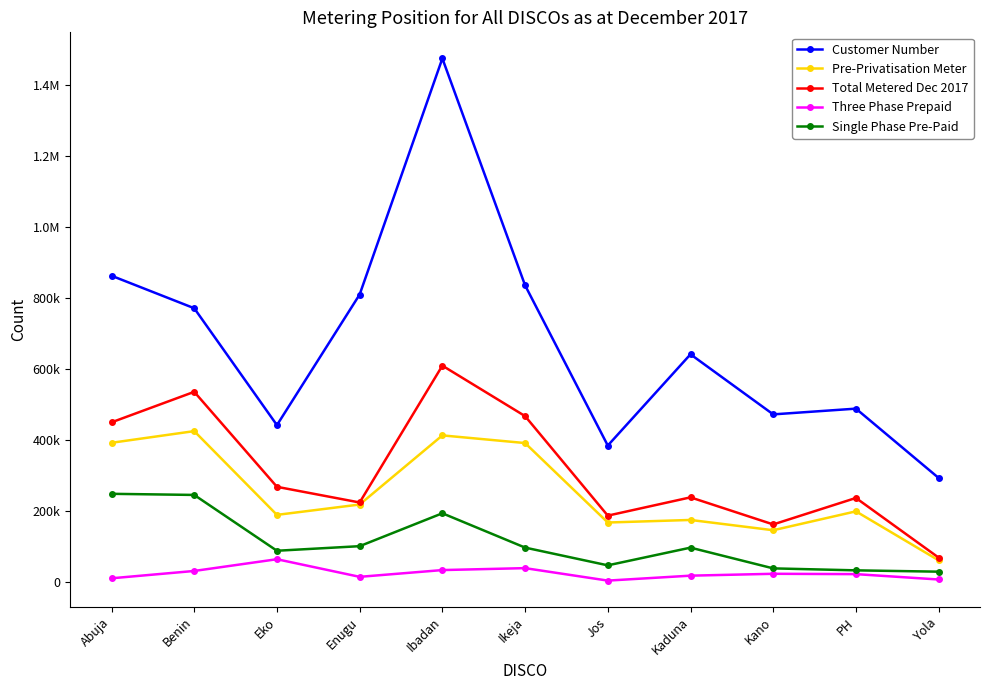

What position from the left is Abuja?

1